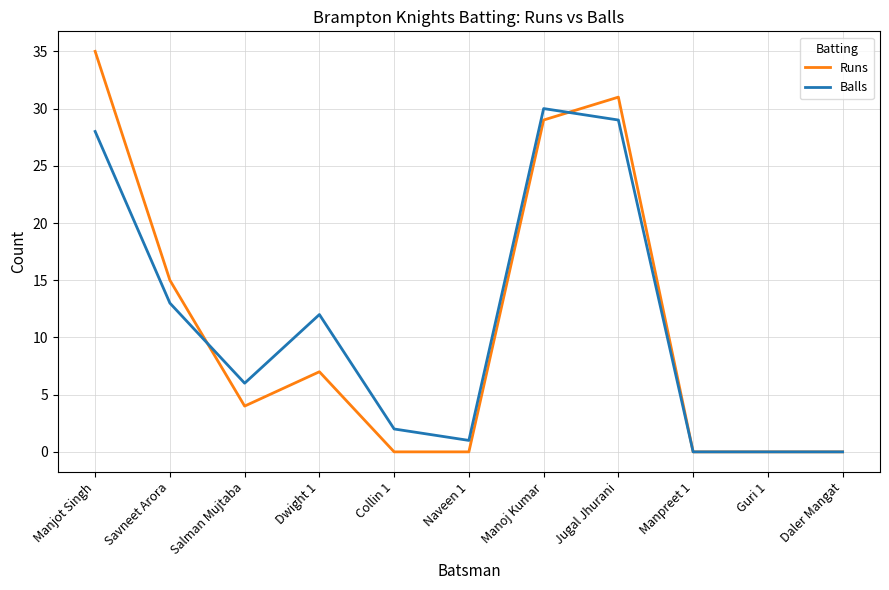

The Runs series shows 6 at Salman Mujtaba. True or false?

False